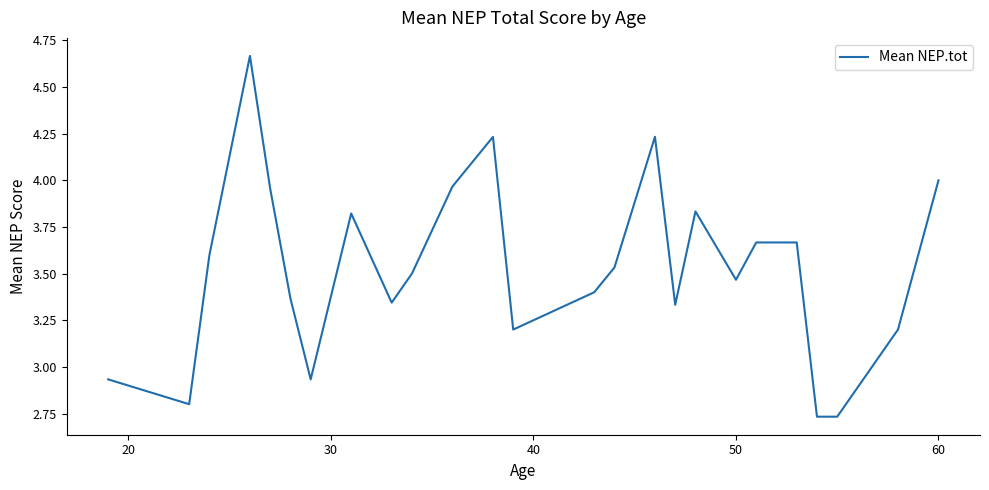

What is the difference between the maximum and minimum values?

1.9